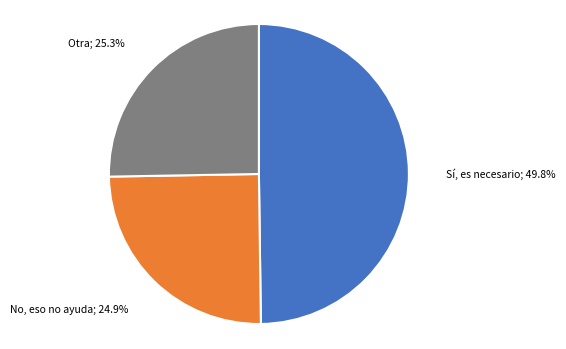

Is there any slice that represents more than half of the pie?

No